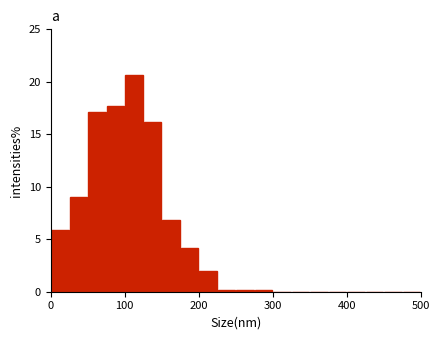

Read against the x-axis, roughly where is the centre of the tallest bar?

110